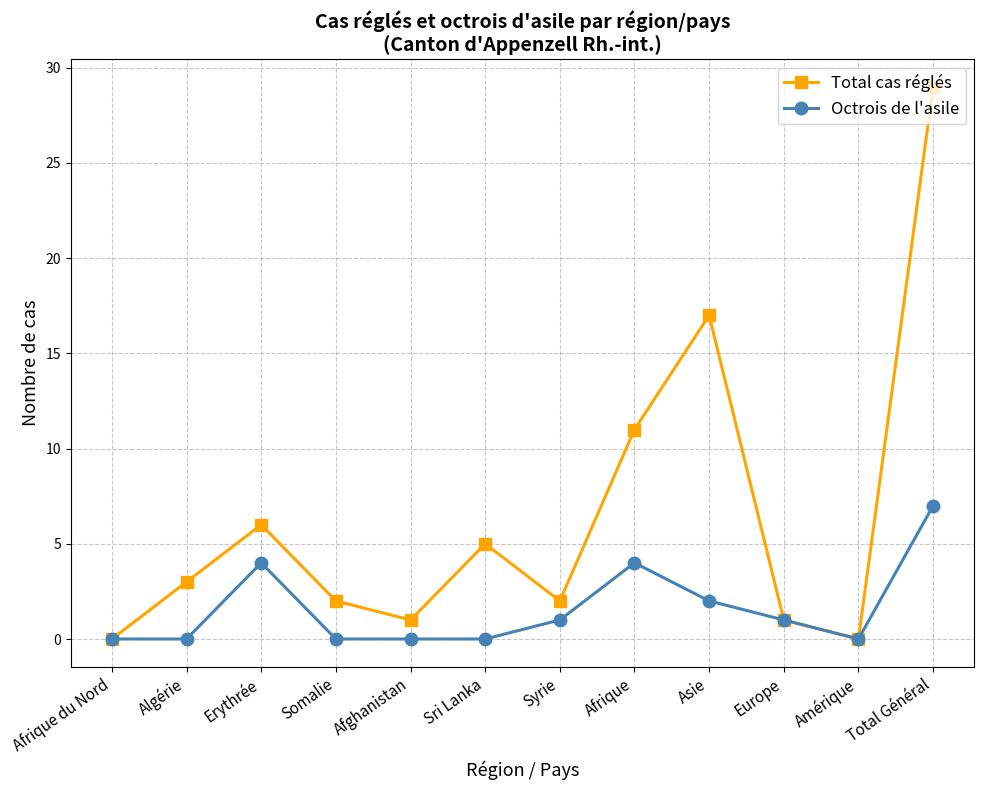

What is the difference between the highest and lowest values at Somalie?

2